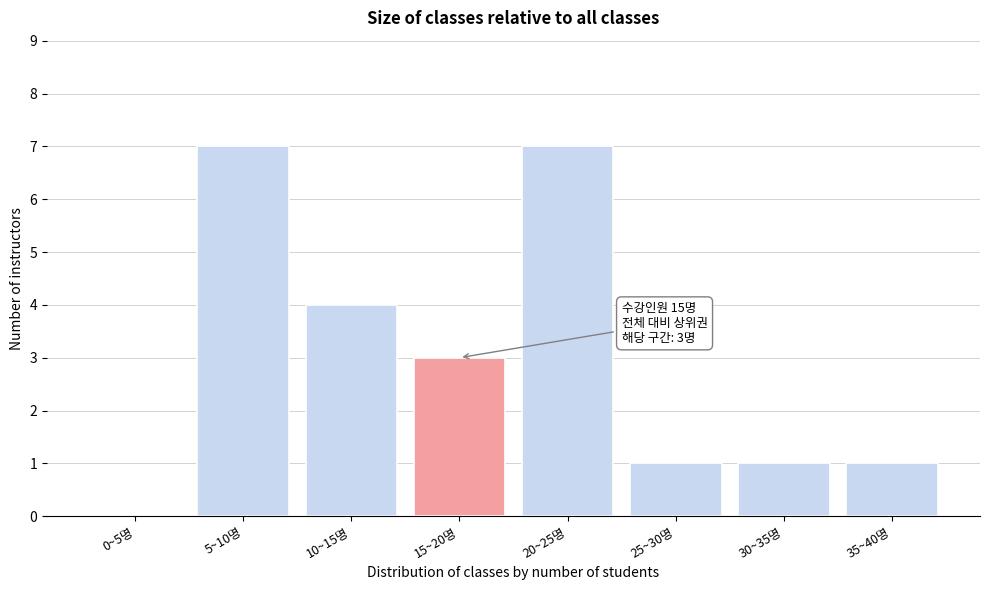

Reading right to left, list all the values displayed in this chart.

35~40명=1	30~35명=1	25~30명=1	20~25명=7	15~20명=3	10~15명=4	5~10명=7	0~5명=0